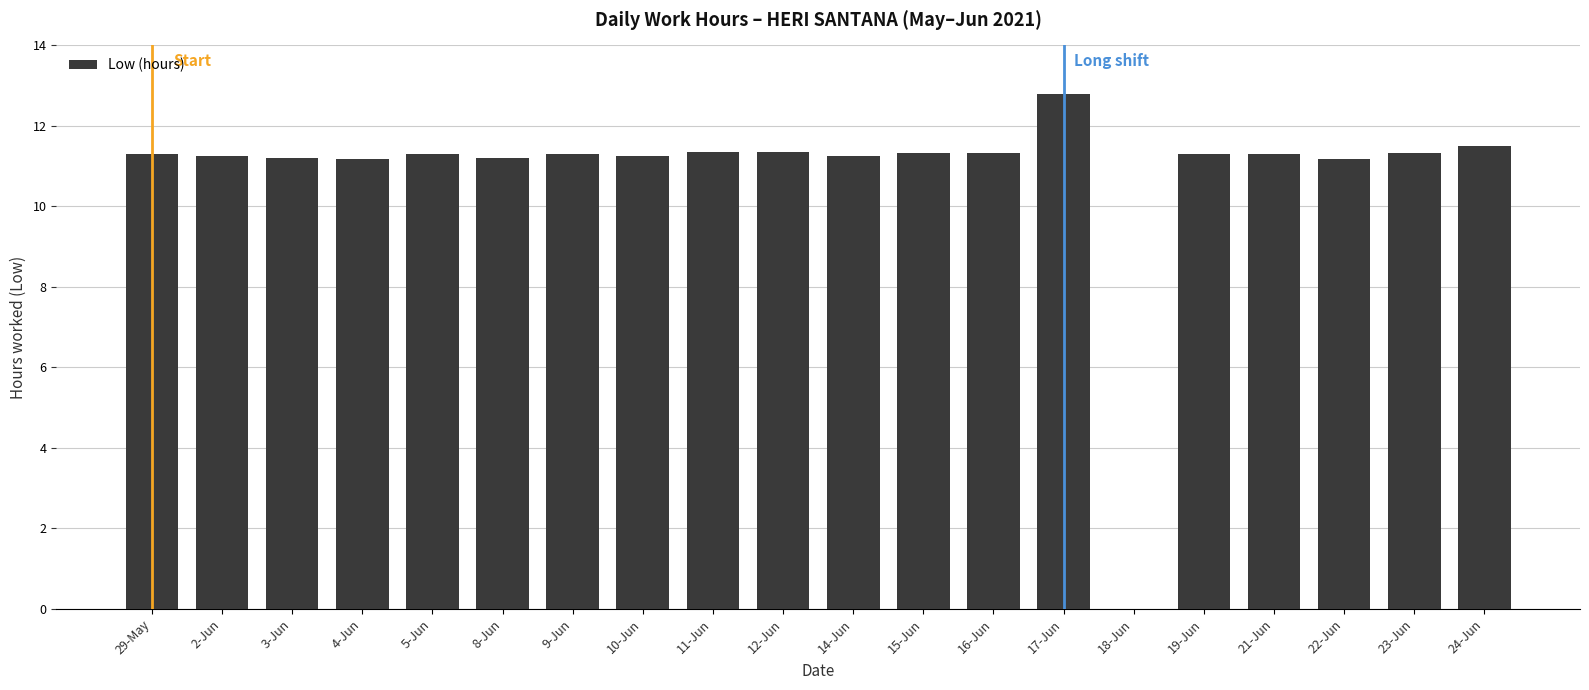

What is the approximate value at 24-Jun?

11.5